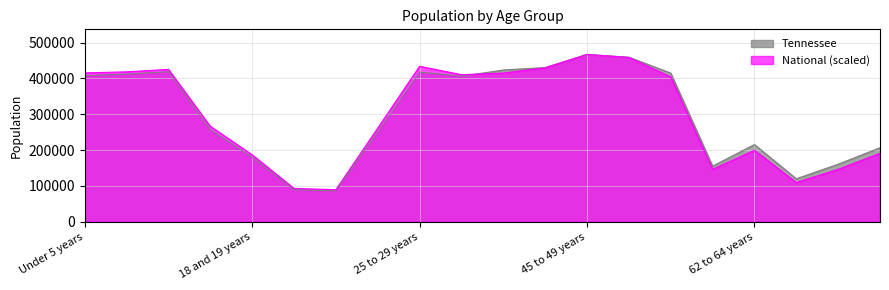

What is the difference between the second highest and minimum values in the Tennessee series?

372993.0